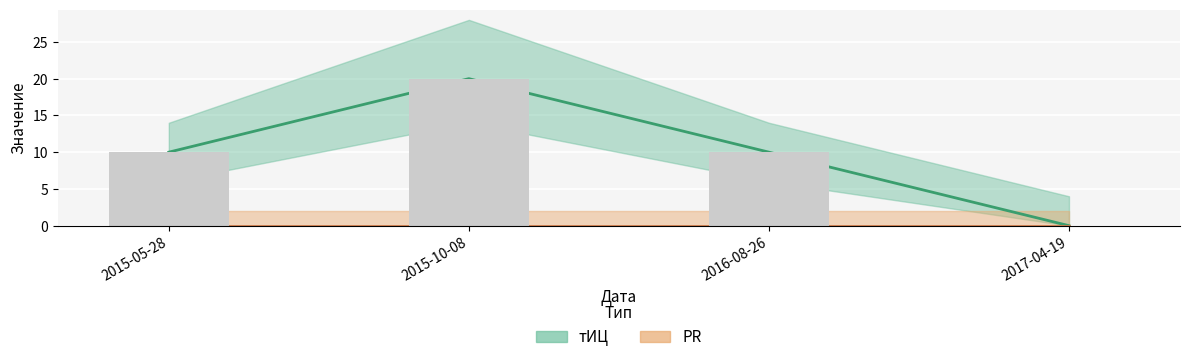

Rank the categories by тИЦ (бар) value from highest to lowest.

2015-10-08, 2015-05-28, 2016-08-26, 2017-04-19